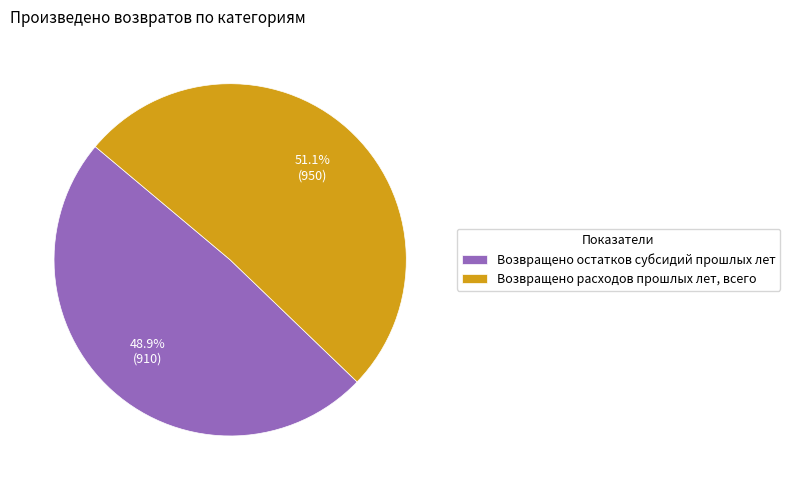

Which slice is the largest?

Возвращено расходов прошлых лет, всего